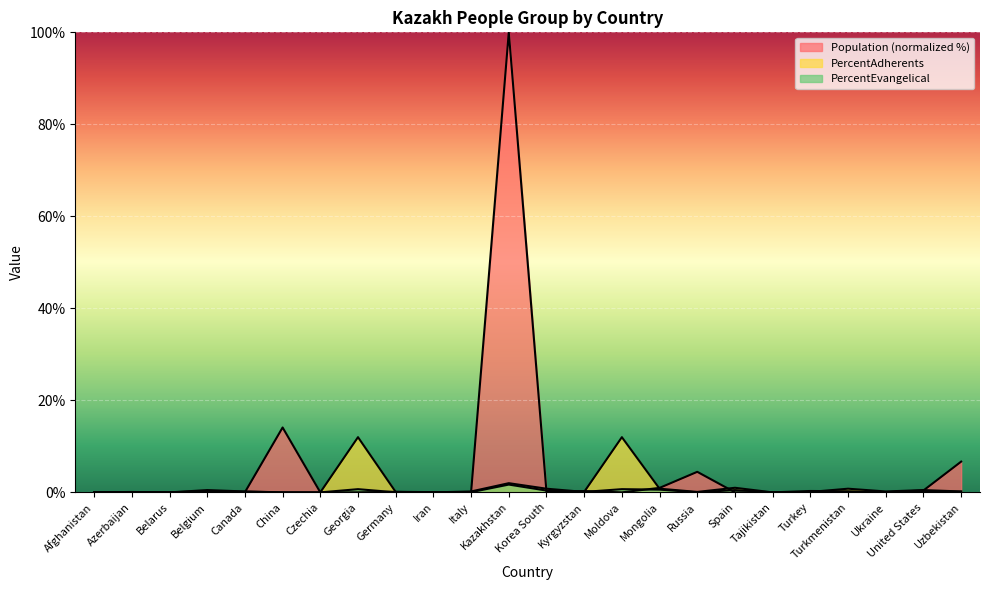

How many data points in PercentAdherents are above 0?

19